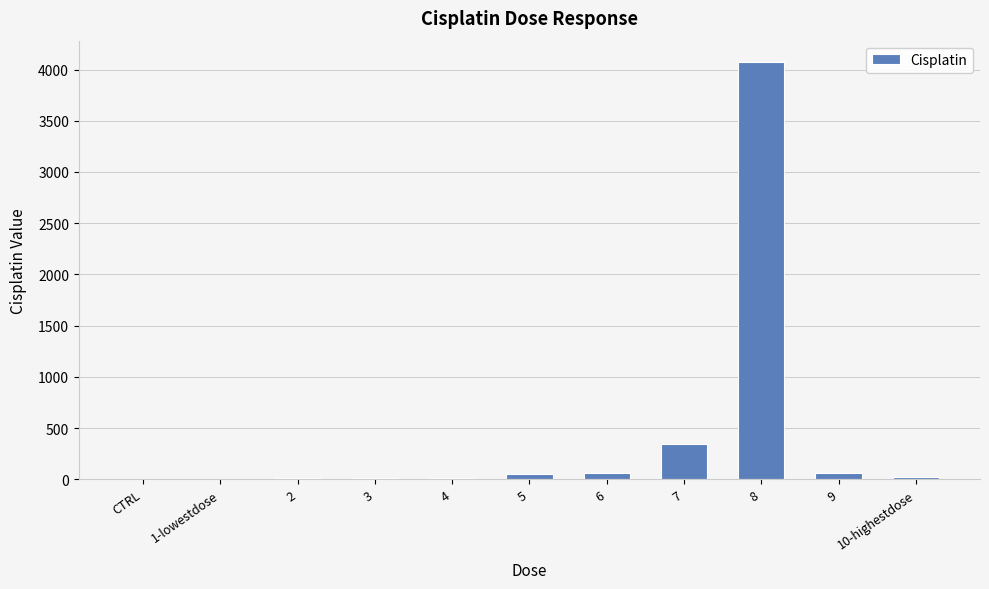

Approximately how many times larger is the value at 1-lowestdose compared to 5?

0.1